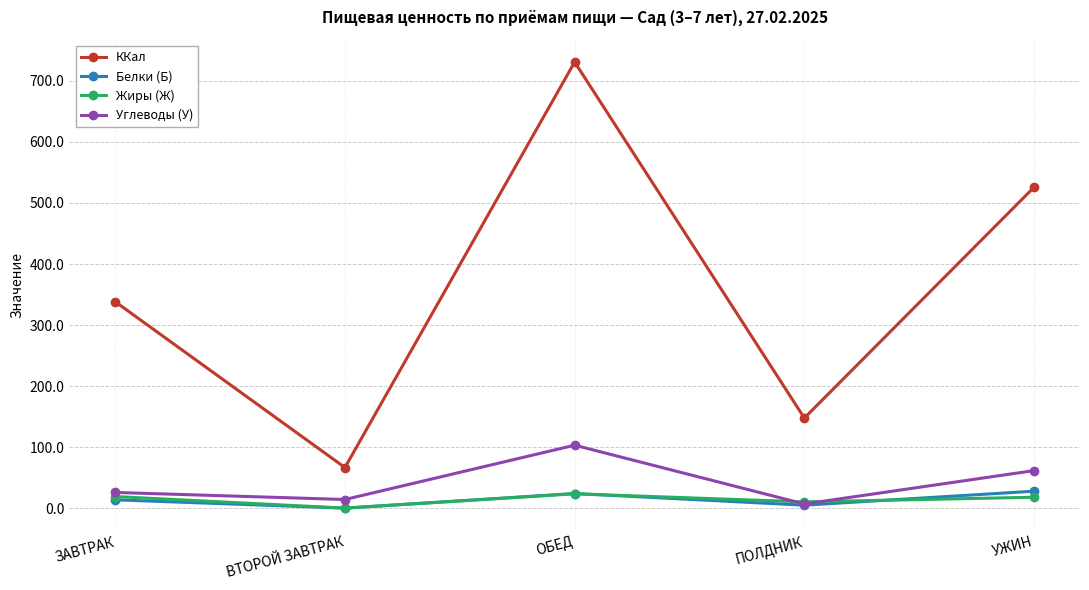

Does the chart display data point markers on the line(s)?

Yes